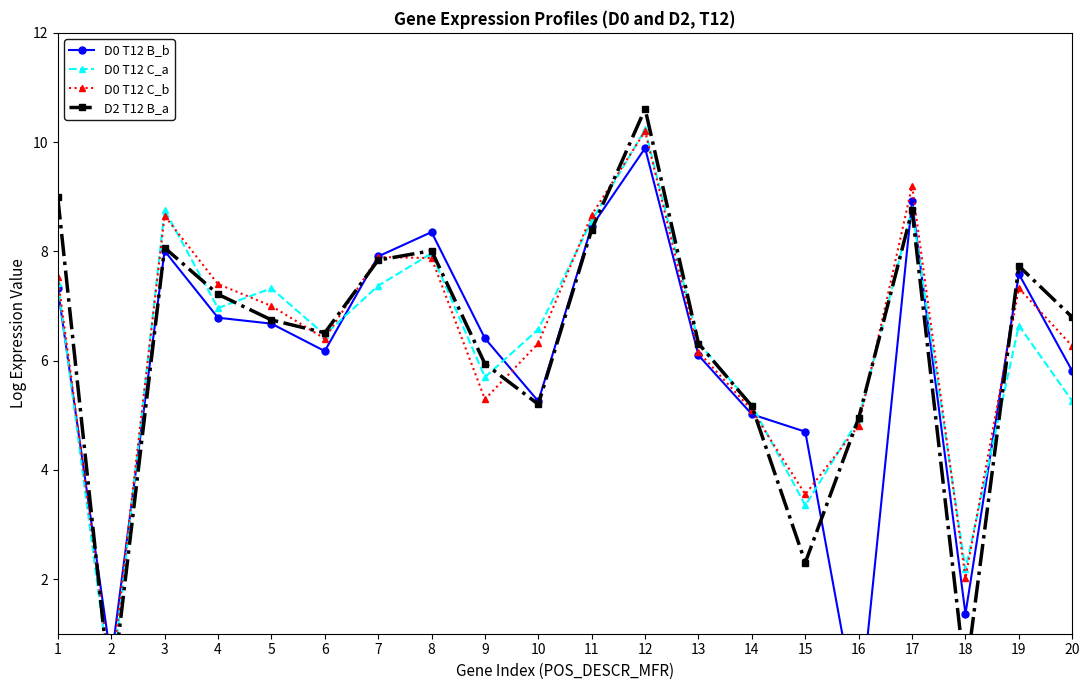

Which label corresponds to the smallest value in the chart?

16